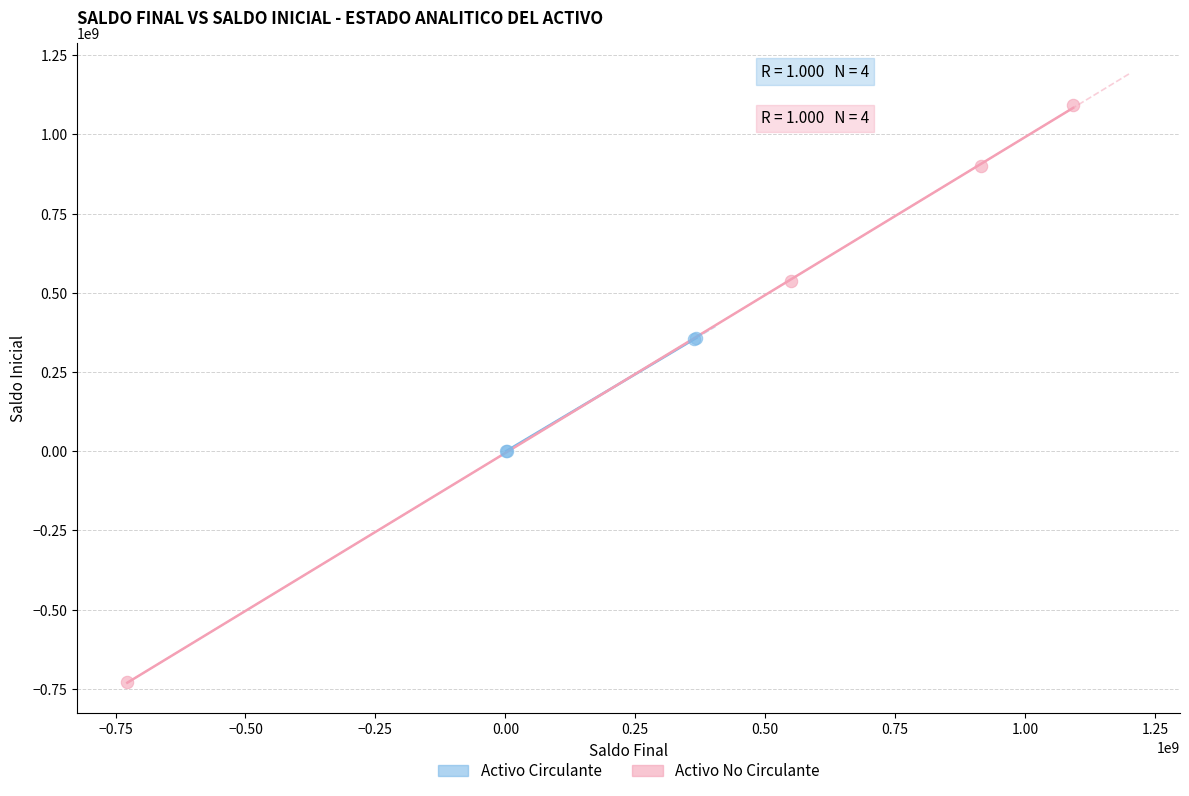

Which series contains the highest Y value?

Activo No Circulante